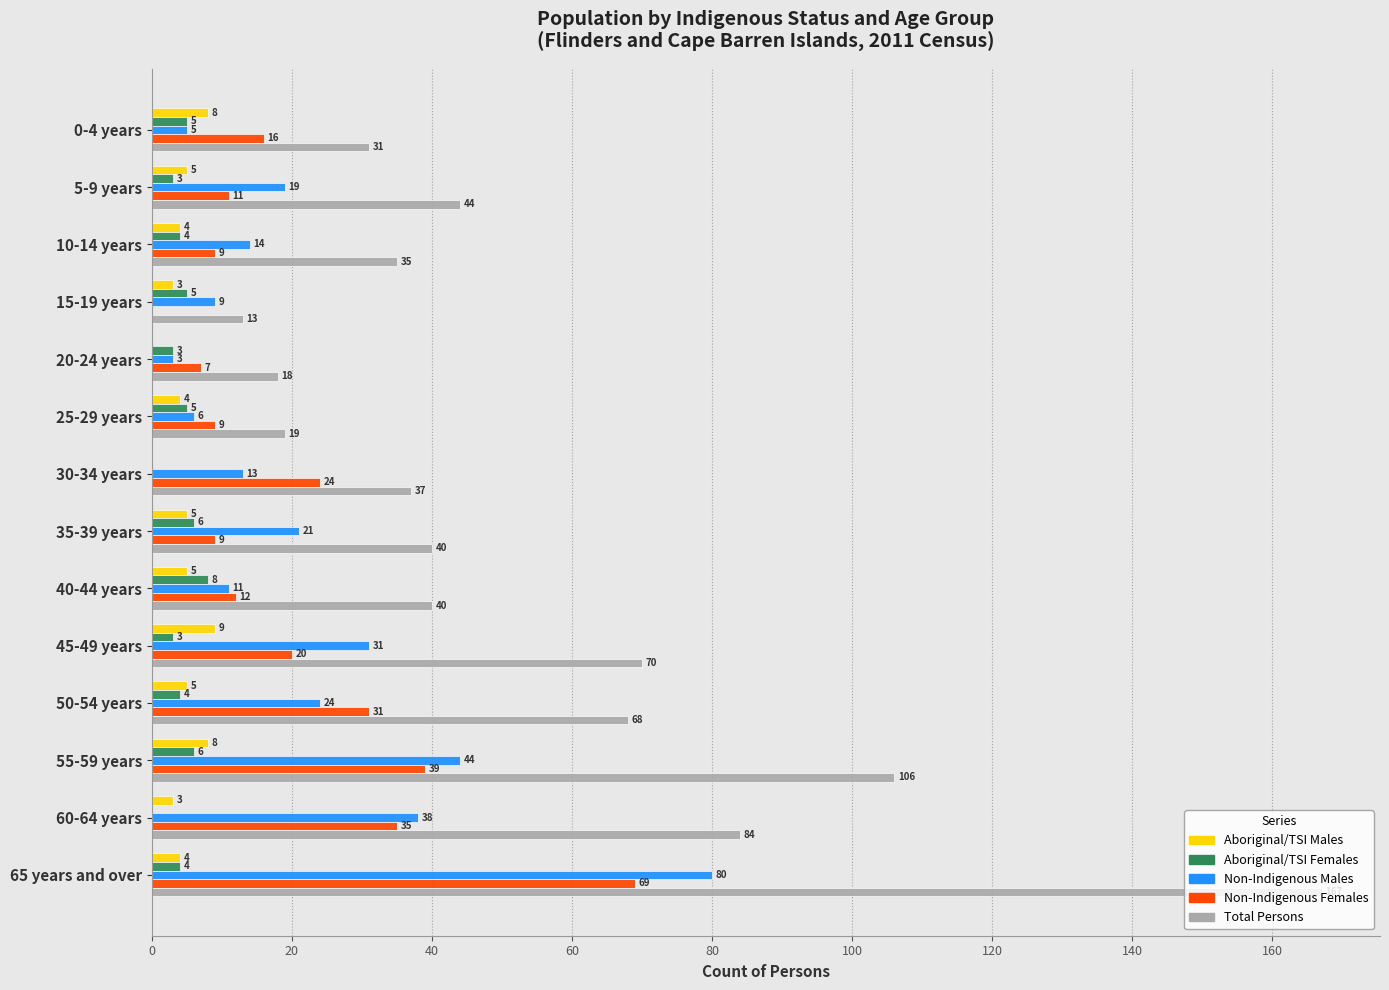

What is the sum of the Non-Indigenous Females values at 60-64 years and 55-59 years?

74